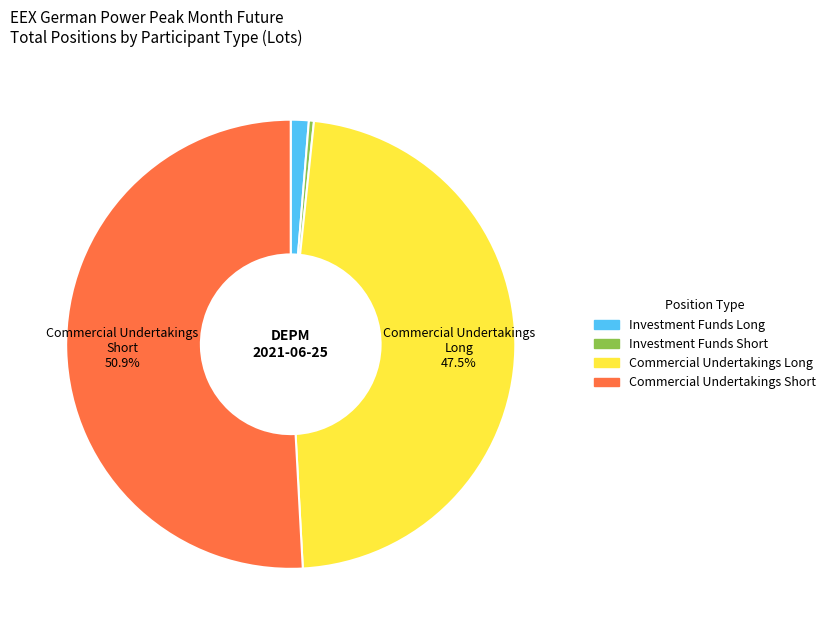

To the nearest percent, what is the combined percentage of Commercial Undertakings Long and Commercial Undertakings Short?

98%